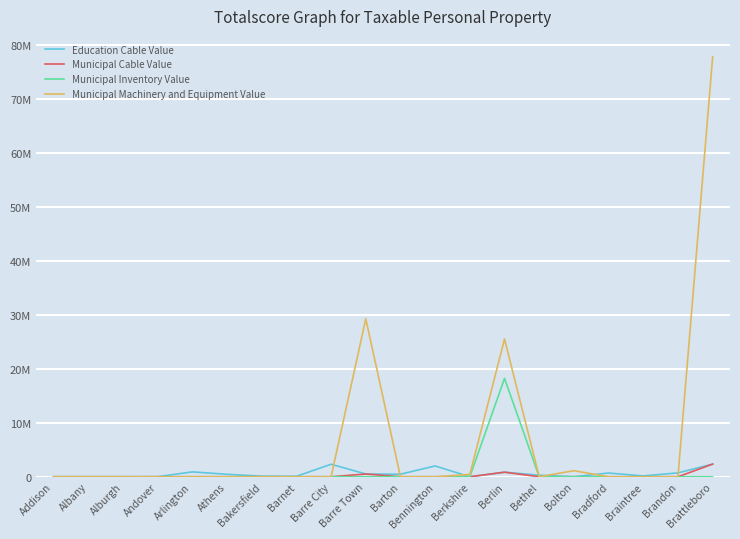

Which series changed the most between Addison and Arlington?

Education Cable Value